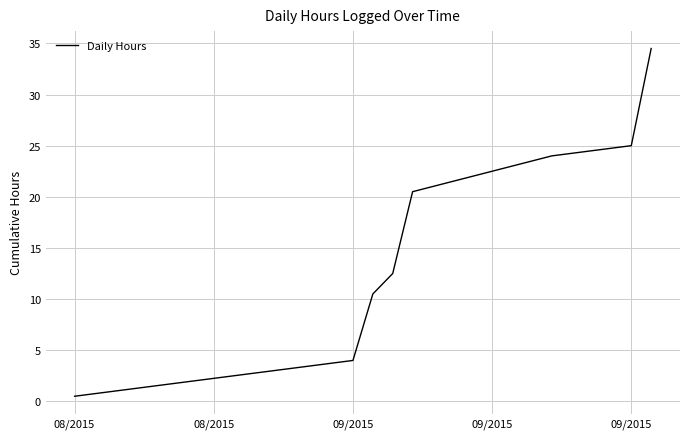

What is the difference between the maximum and minimum values?

34.0